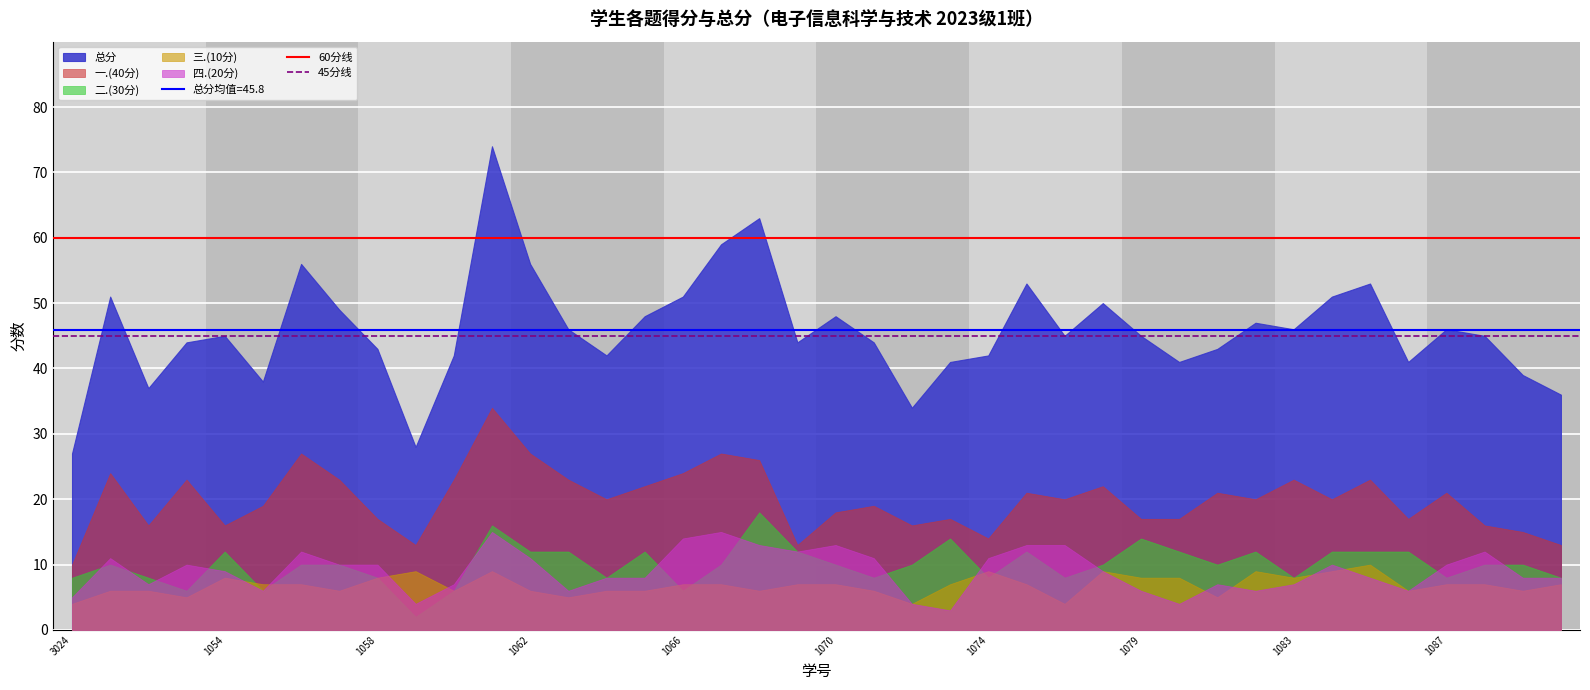

What is the maximum value shown in the chart?

74